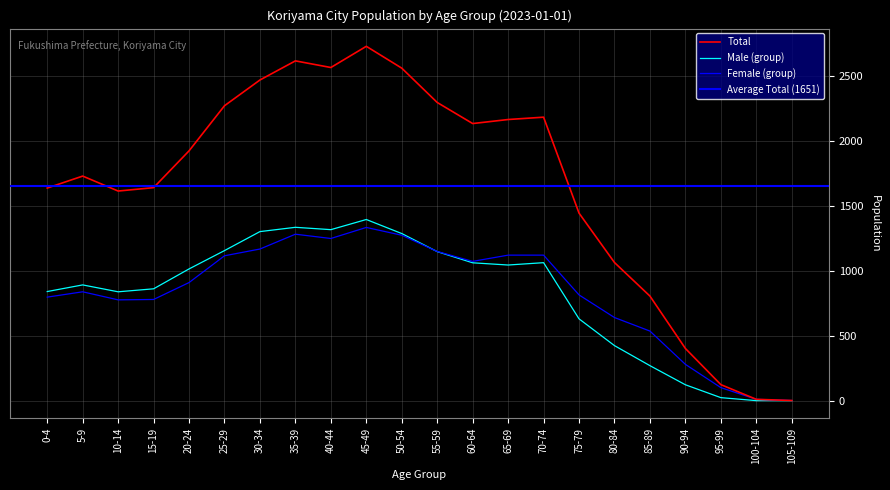

Reading right to left, what are all the values shown in this chart?

Male (group): 105-109=0	100-104=0	95-99=23	90-94=122	85-89=269	80-84=423	75-79=629	70-74=1061	65-69=1043	60-64=1060	55-59=1146	50-54=1285	45-49=1393	40-44=1315	35-39=1333	30-34=1300	25-29=1154	20-24=1013	15-19=860	10-14=837	5-9=890	0-4=839
Female (group): 105-109=1	100-104=10	95-99=100	90-94=279	85-89=535	80-84=639	75-79=813	70-74=1119	65-69=1119	60-64=1071	55-59=1147	50-54=1272	45-49=1332	40-44=1247	35-39=1280	30-34=1166	25-29=1114	20-24=908	15-19=778	10-14=775	5-9=837	0-4=796
Total: 105-109=1	100-104=10	95-99=123	90-94=401	85-89=804	80-84=1062	75-79=1442	70-74=2180	65-69=2162	60-64=2131	55-59=2293	50-54=2557	45-49=2725	40-44=2562	35-39=2613	30-34=2466	25-29=2268	20-24=1921	15-19=1638	10-14=1612	5-9=1727	0-4=1635